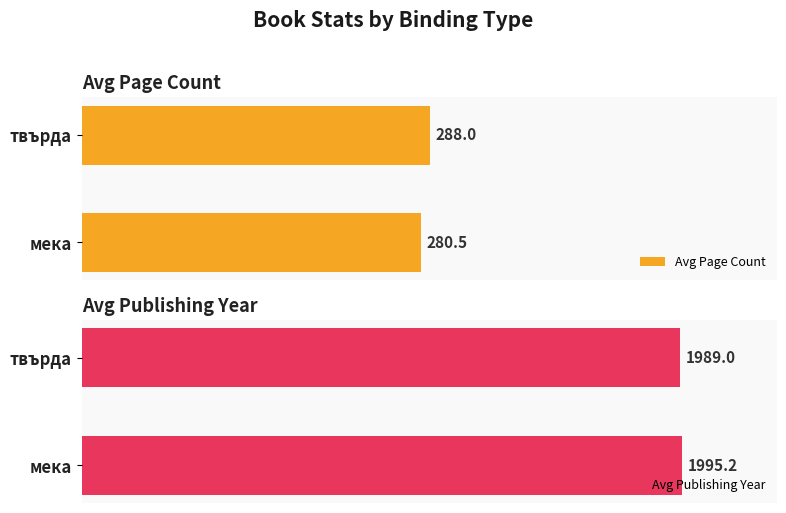

Rank the categories by Avg Publishing Year value from lowest to highest.

твърда, мека